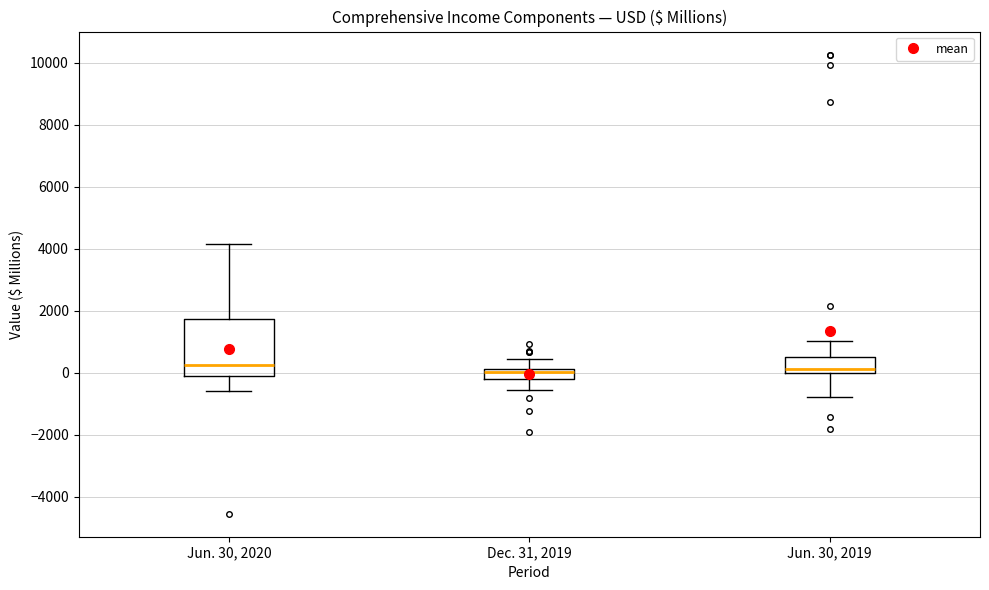

Reading left to right, transcribe this box plot: for each box, give where its median line is, the range the box spans, and where its two whiskers end, as read against the y-axis. The values are not printed on the chart, so give them approximately, as read against the axis.

Jun. 30, 2020: median 200, box -200 to 1800, whiskers -600 to 4200
Dec. 31, 2019: median 0, box -200 to 200, whiskers -600 to 400
Jun. 30, 2019: median 200, box 0 to 600, whiskers -800 to 1000